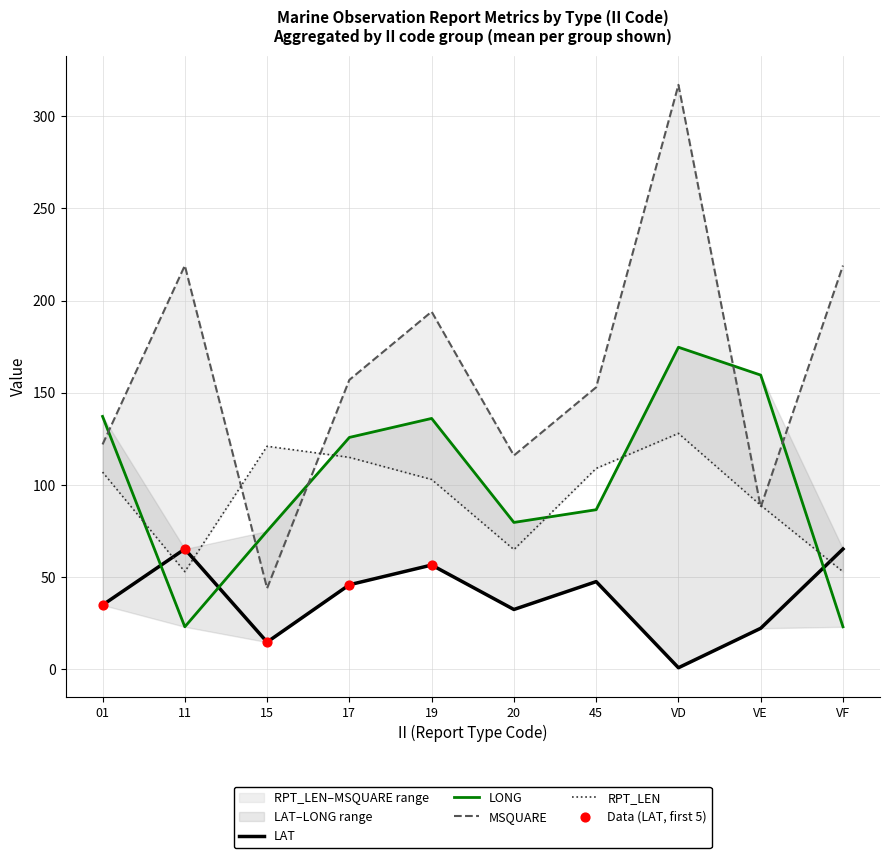

Which series has the largest total across all categories?

MSQUARE